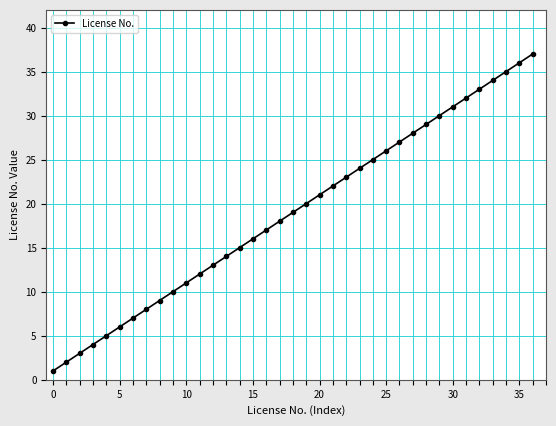

True or false: the data has more than 0 interior local peaks.

False